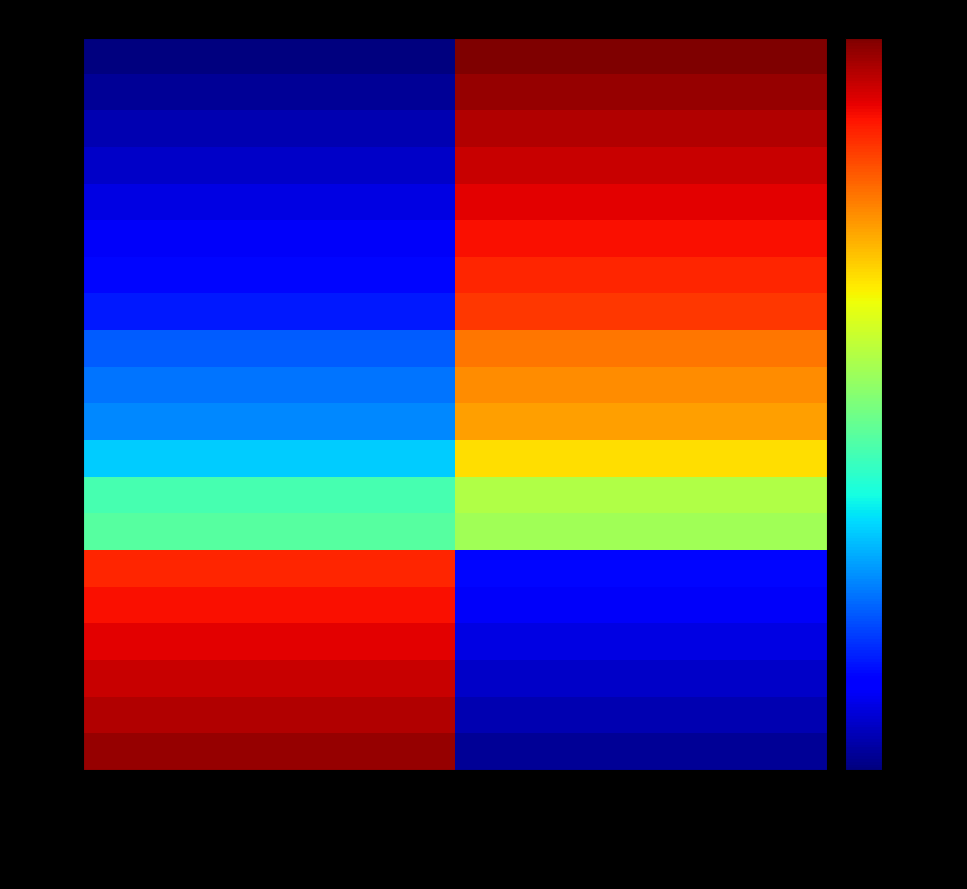

At which category is the sum across all series the highest?

Forma5P (Kol-vo)